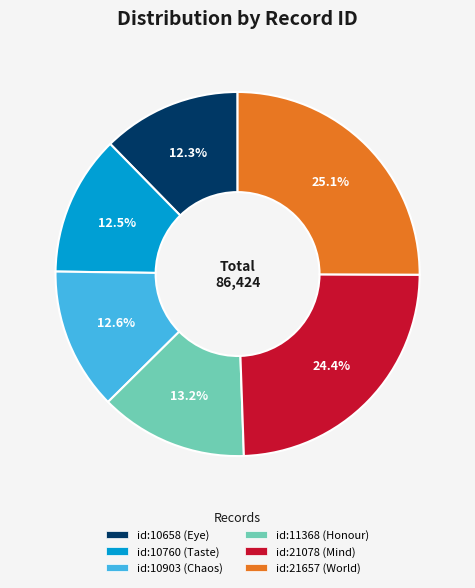

Does any single category account for the majority?

No